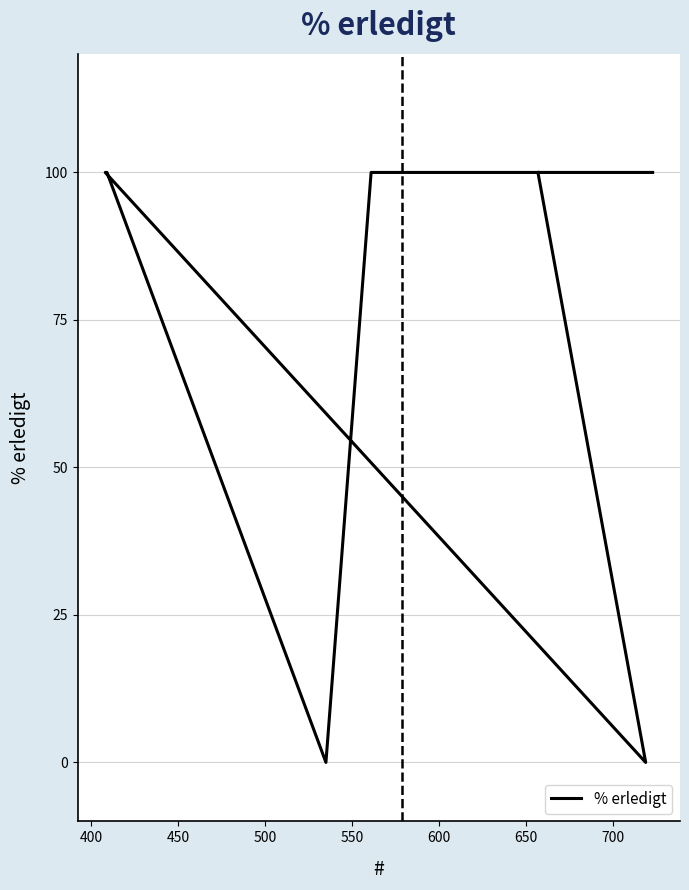

What is the approximate value at 650, to the nearest 10?

100